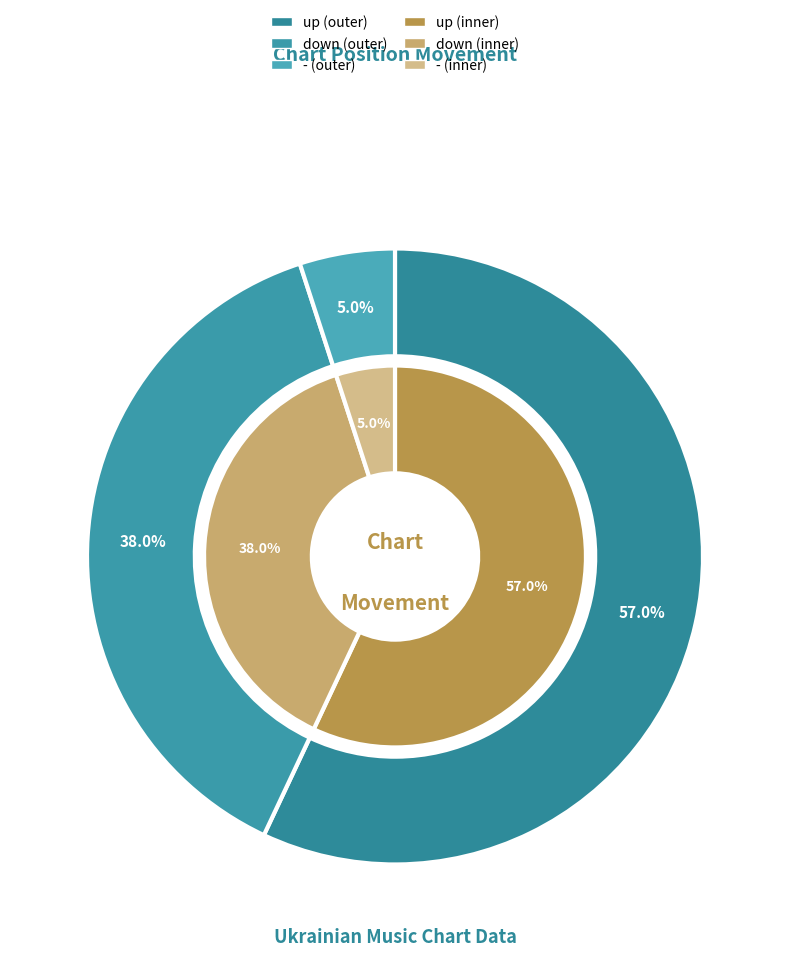

Which category has the smallest portion of the pie?

-